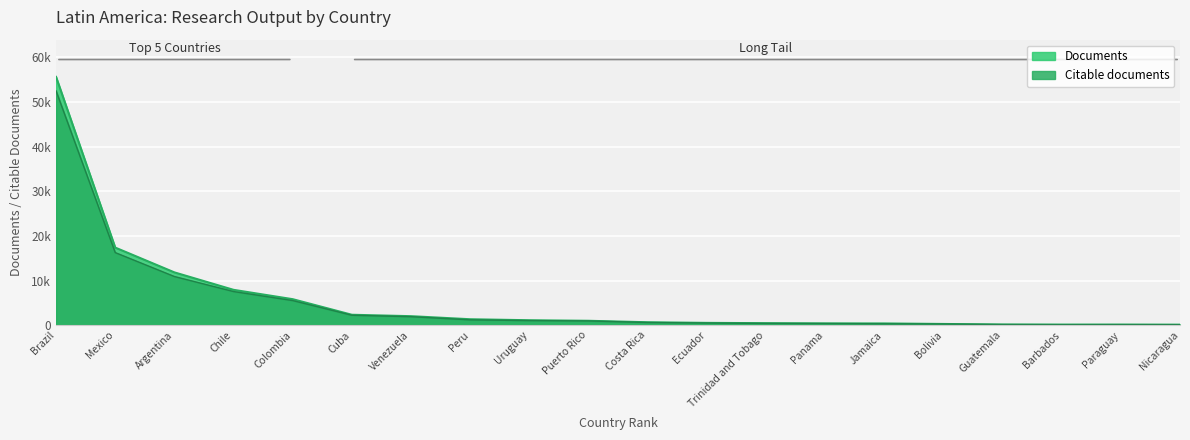

True or false: Documents and Citable documents cross at least once.

False